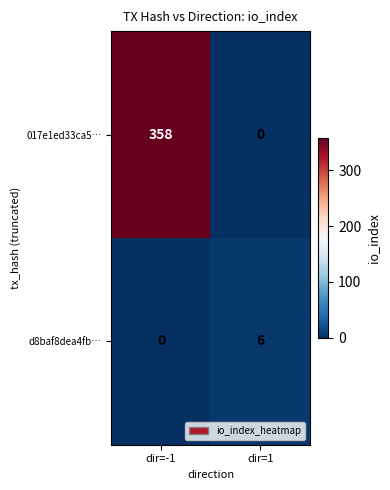

Reading right to left, transcribe all the data shown in this chart.

017e1ed33ca5…: dir=1=0	dir=-1=358
d8baf8dea4fb…: dir=1=6	dir=-1=0